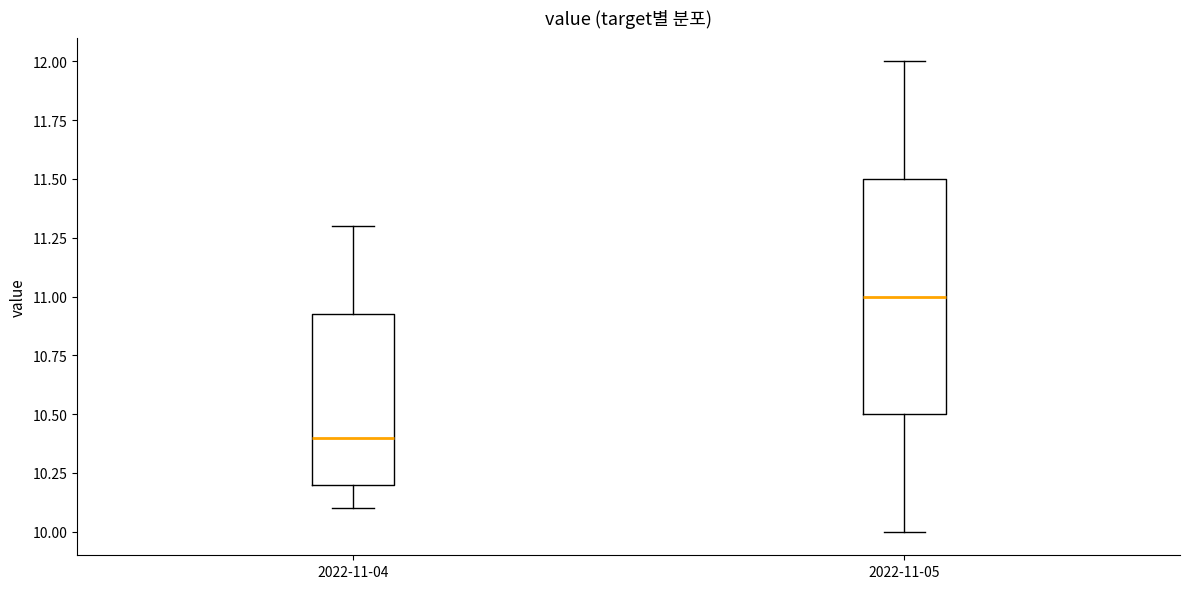

Reading left to right, read every box against the y-axis: the position of its median line, the range the box covers, and the ends of its whiskers. The values are not printed on the chart, so give them approximately, as read against the axis.

2022-11-04: median 10.40, box 10.20 to 10.95, whiskers 10.10 to 11.30
2022-11-05: median 11.00, box 10.50 to 11.50, whiskers 10.00 to 12.00